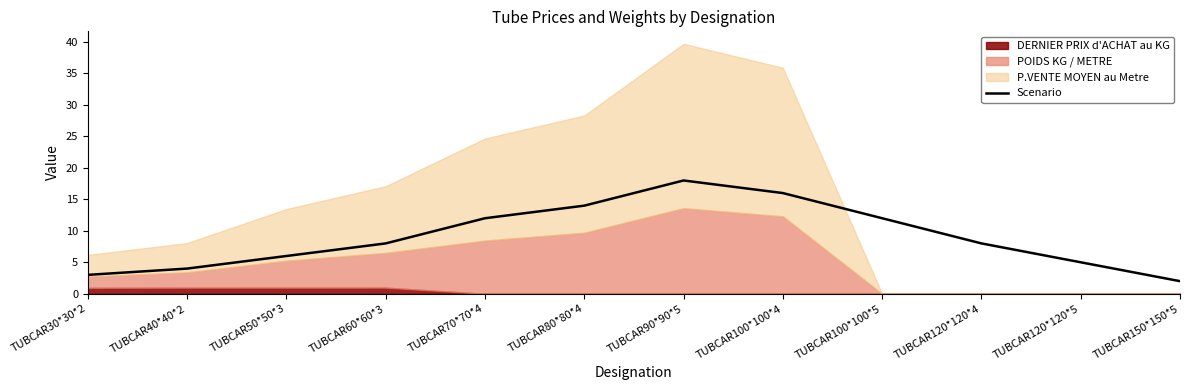

Reading left to right, what are all the values shown in this chart?

3	4	6	8	12	14	18	16	12	8	5	2